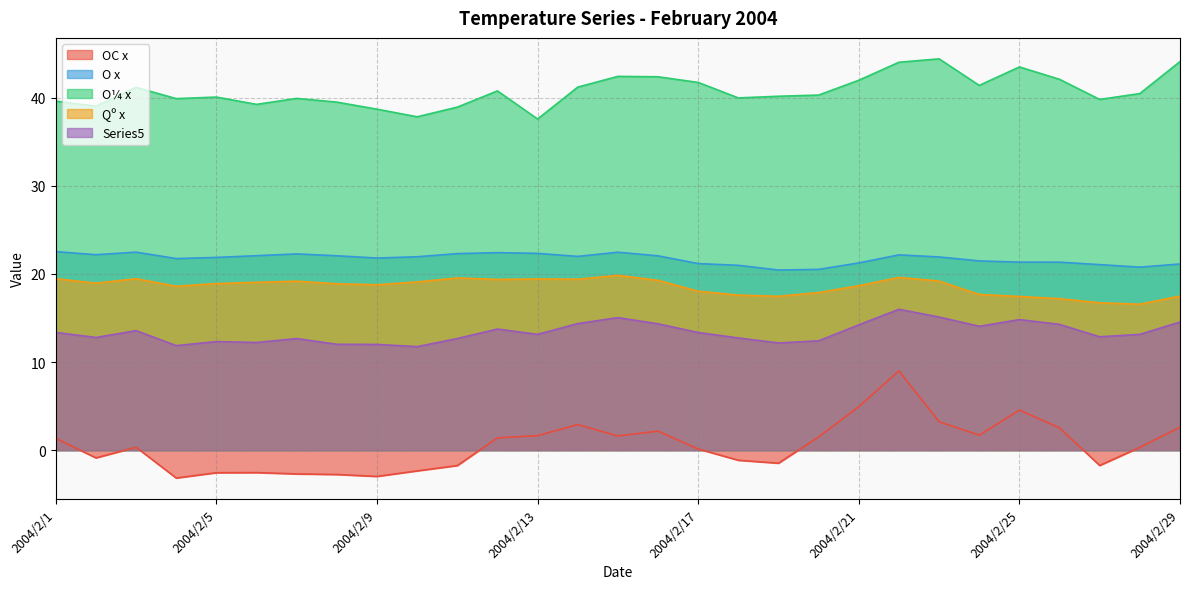

Rank the series by their maximum value, from lowest to highest.

OC x, Series5, Qº x, O x, O¼ x